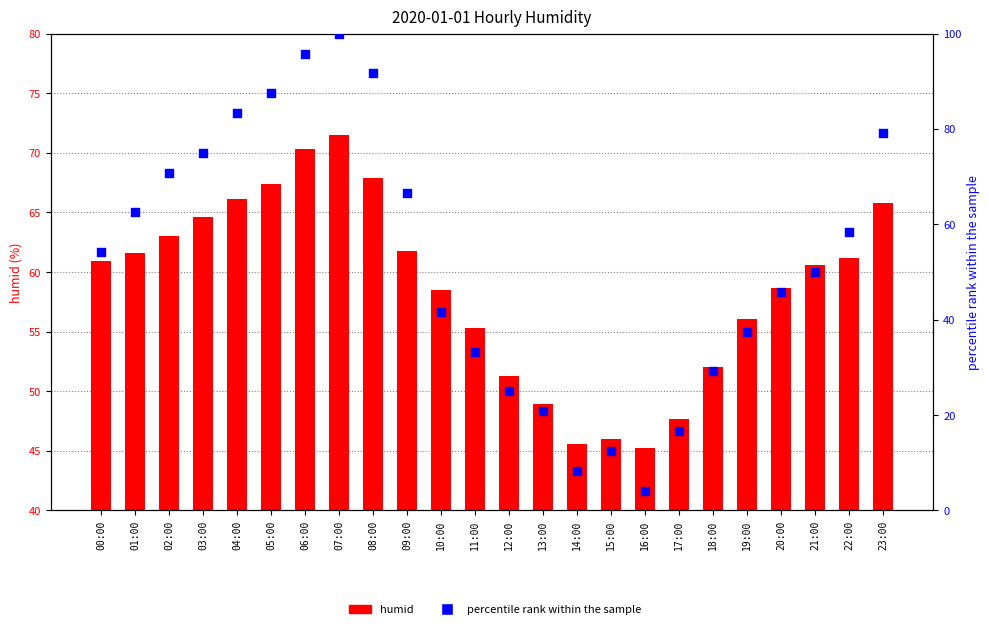

At how many categories does at least one series exceed 39?

24